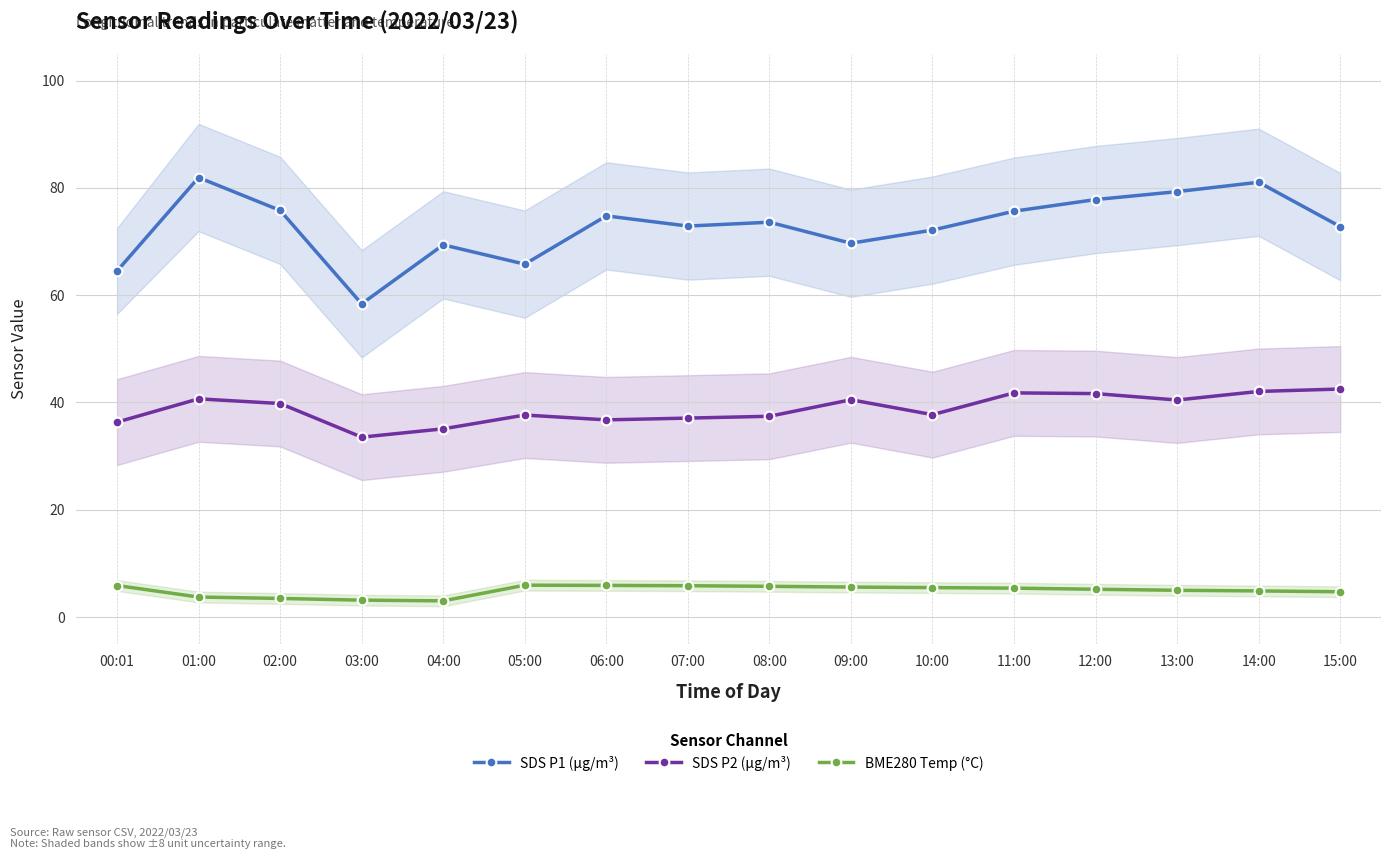

What is the value of the SDS P1 (µg/m³) point at the 7th from the left?

74.8